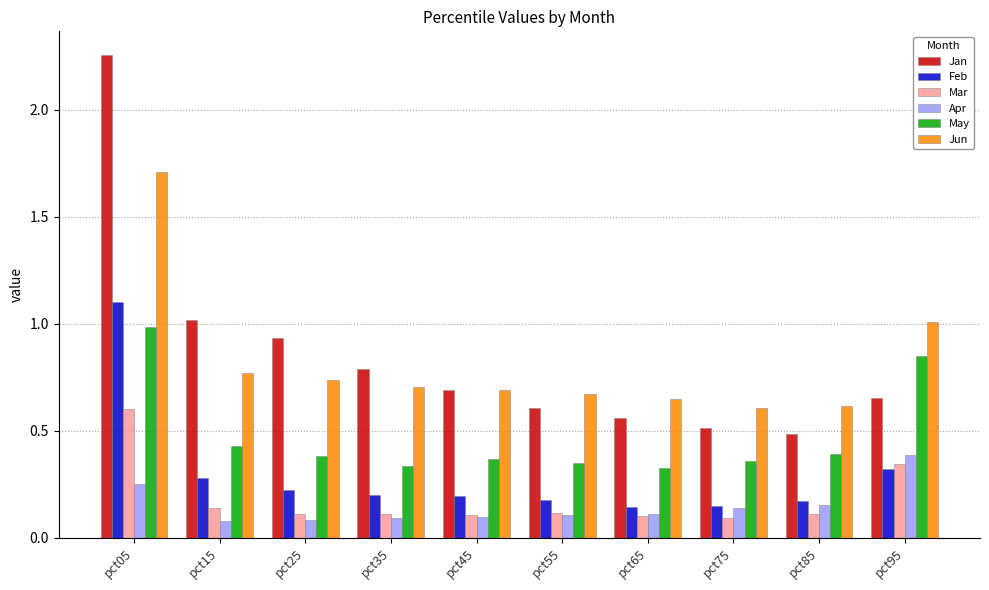

Rank the series by their maximum value, from lowest to highest.

Apr, Mar, May, Feb, Jun, Jan